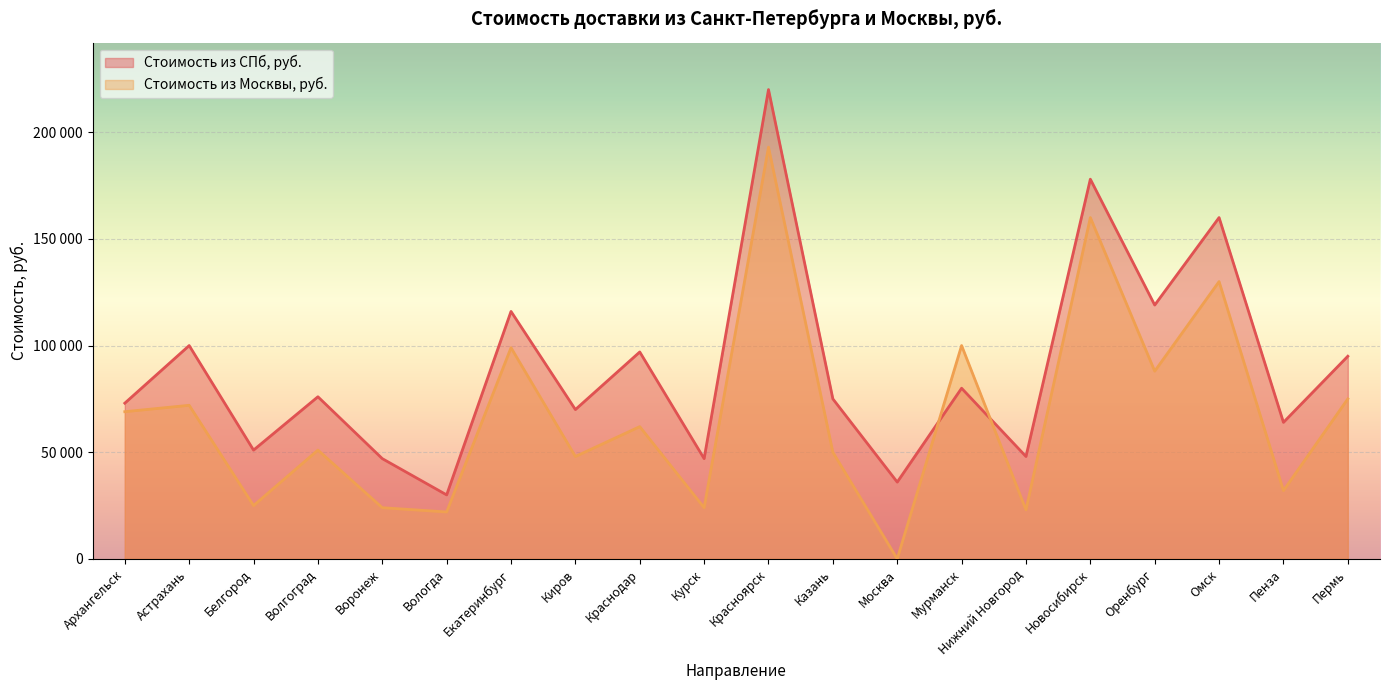

True or false: Стоимость из Москвы, руб. has a value of 152241 at Оренбург.

False